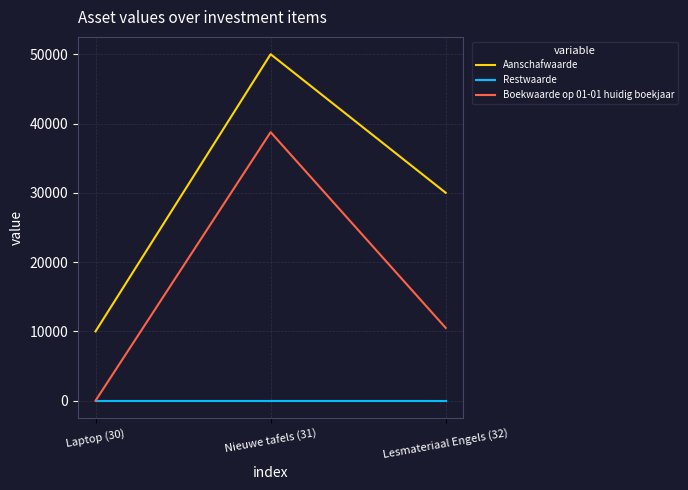

Count the number of categories in the chart.

3